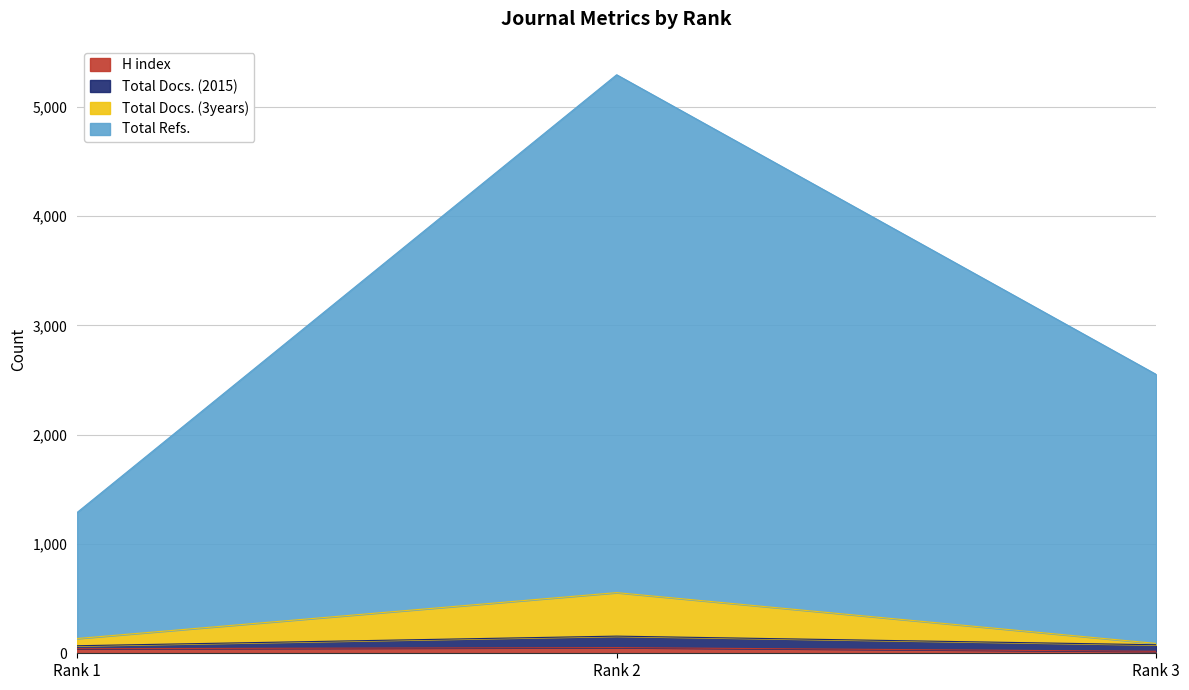

At how many categories does at least one series exceed 5110?

1